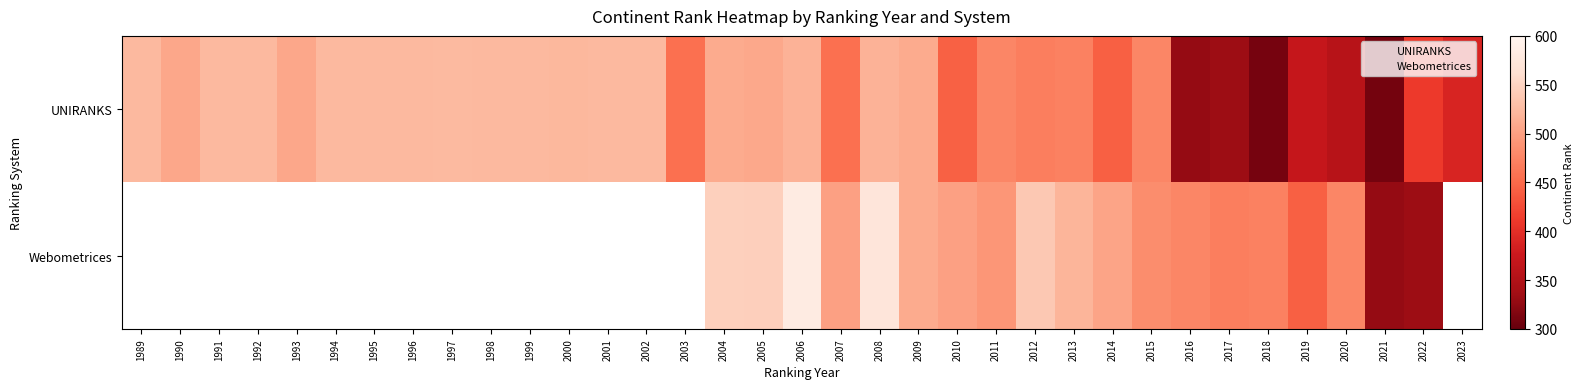

True or false: the data shows 522 at 2000.

True